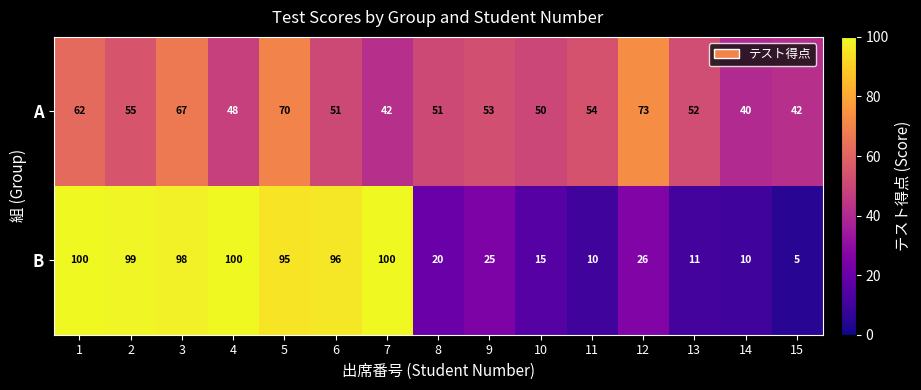

Which series has the largest range (max minus min)?

B